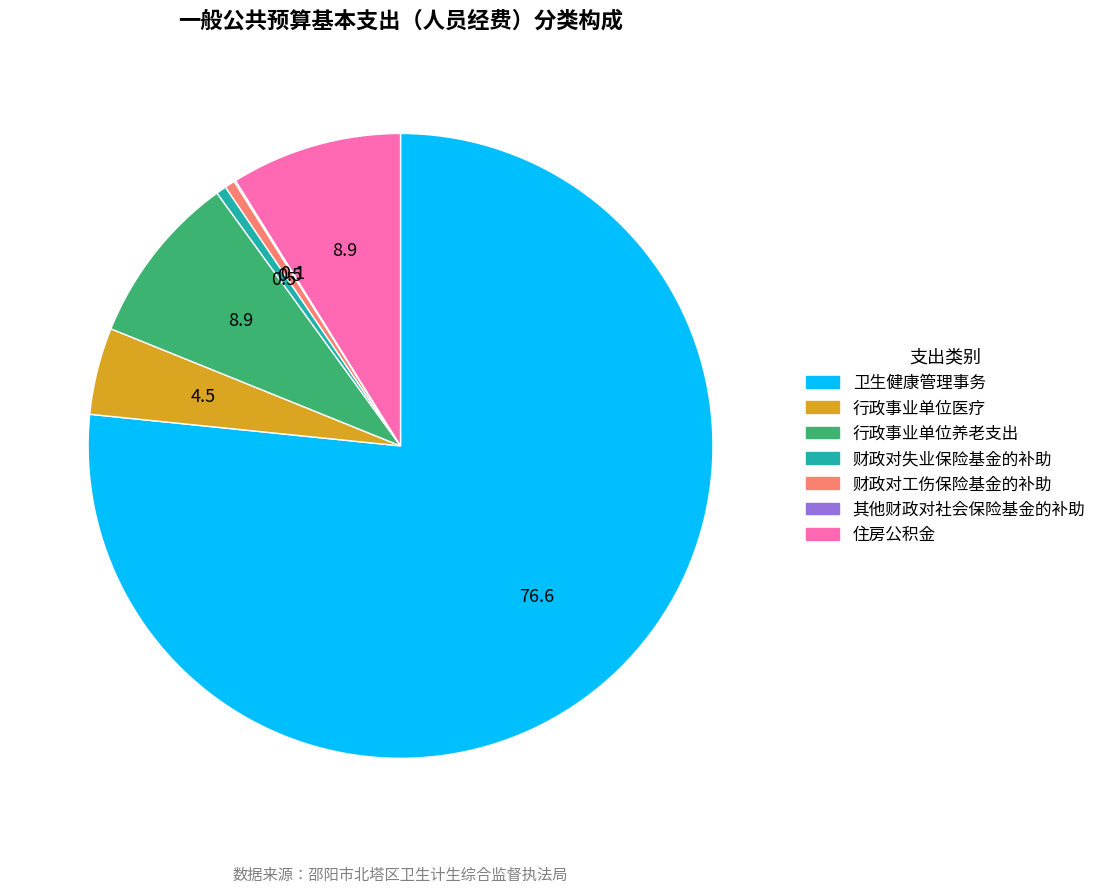

Combined, do 财政对工伤保险基金的补助 and 财政对失业保险基金的补助 account for over 50%?

No